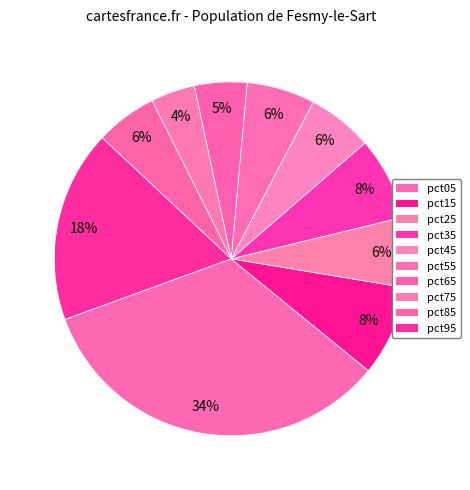

How many slices are in this pie chart?

10